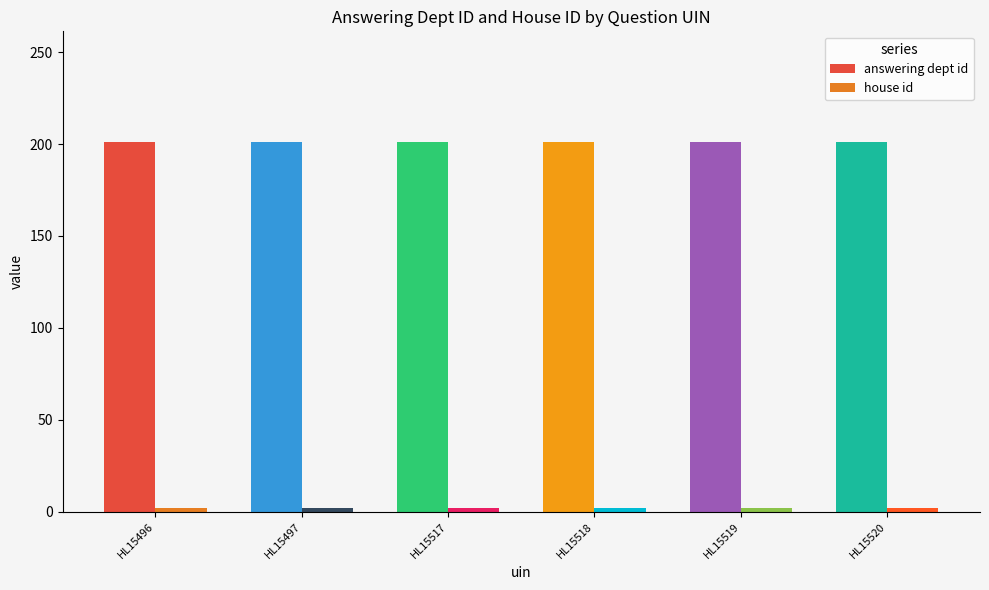

The value of answering dept id at HL15520 is 201. True or false?

True